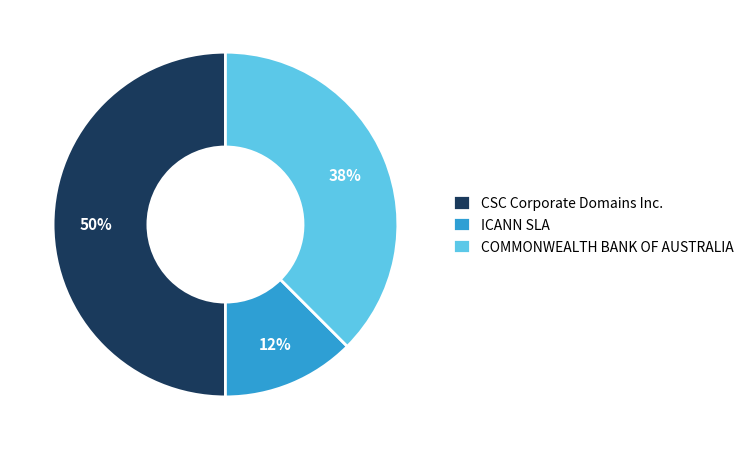

What percentage is the CSC Corporate Domains Inc. slice, to the nearest percent?

50%